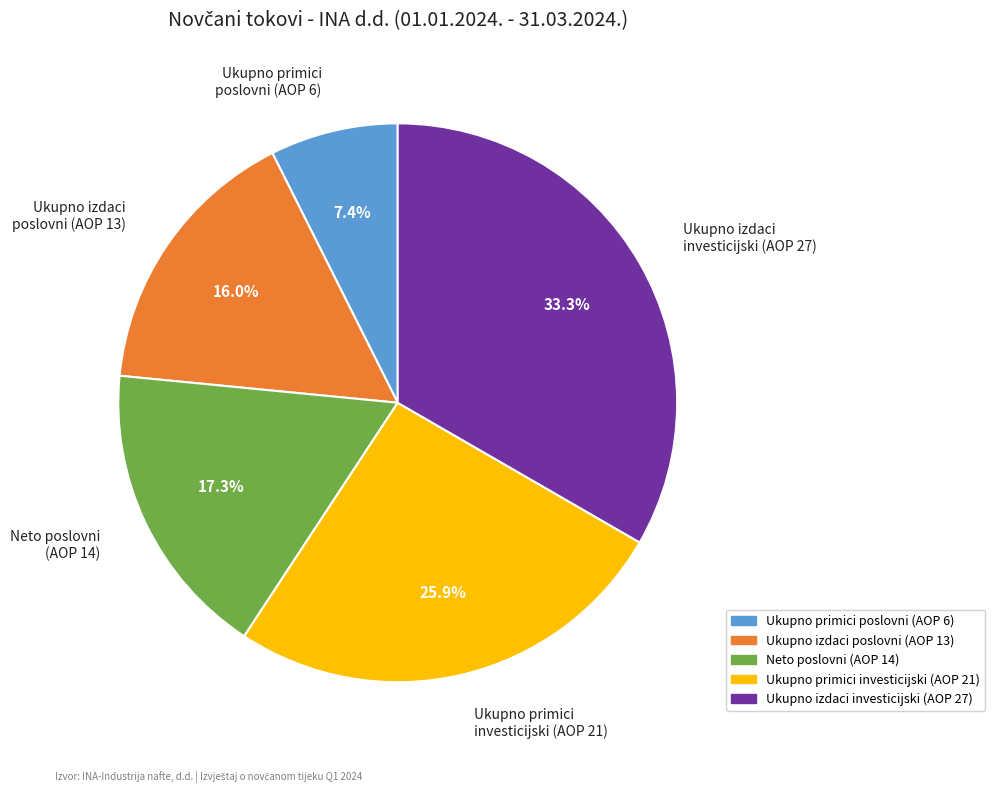

Does Ukupno izdaci poslovni (AOP 13) represent more than half of the total?

No